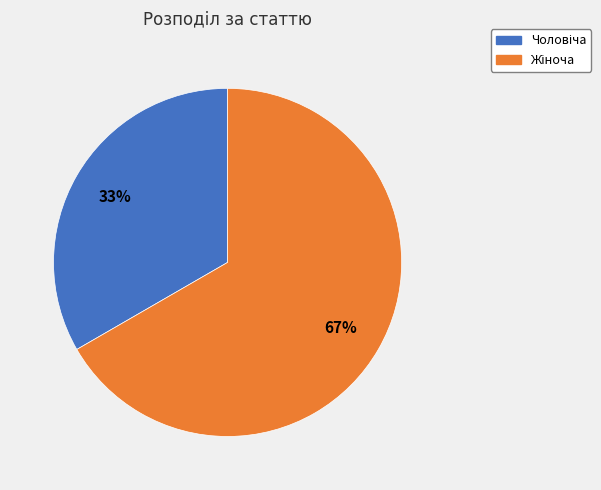

Is there any slice that represents more than half of the pie?

Yes